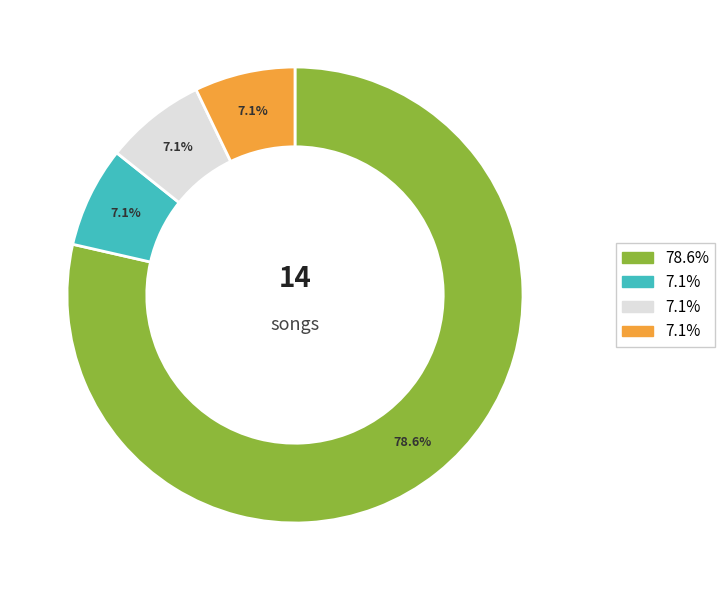

Does any single category account for the majority?

Yes